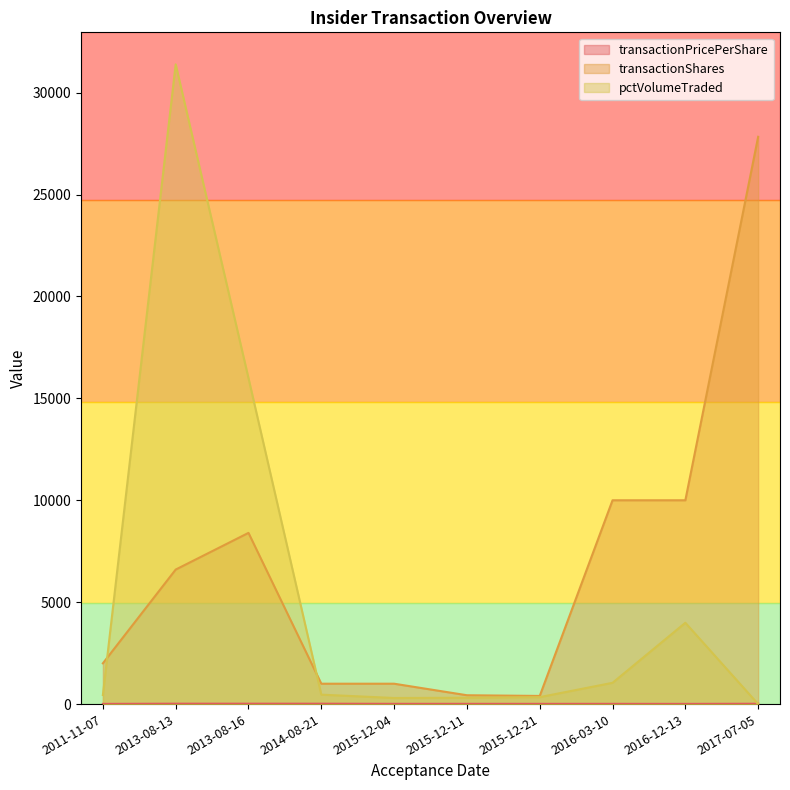

At which category does the chart reach its peak across all series?

2013-08-13